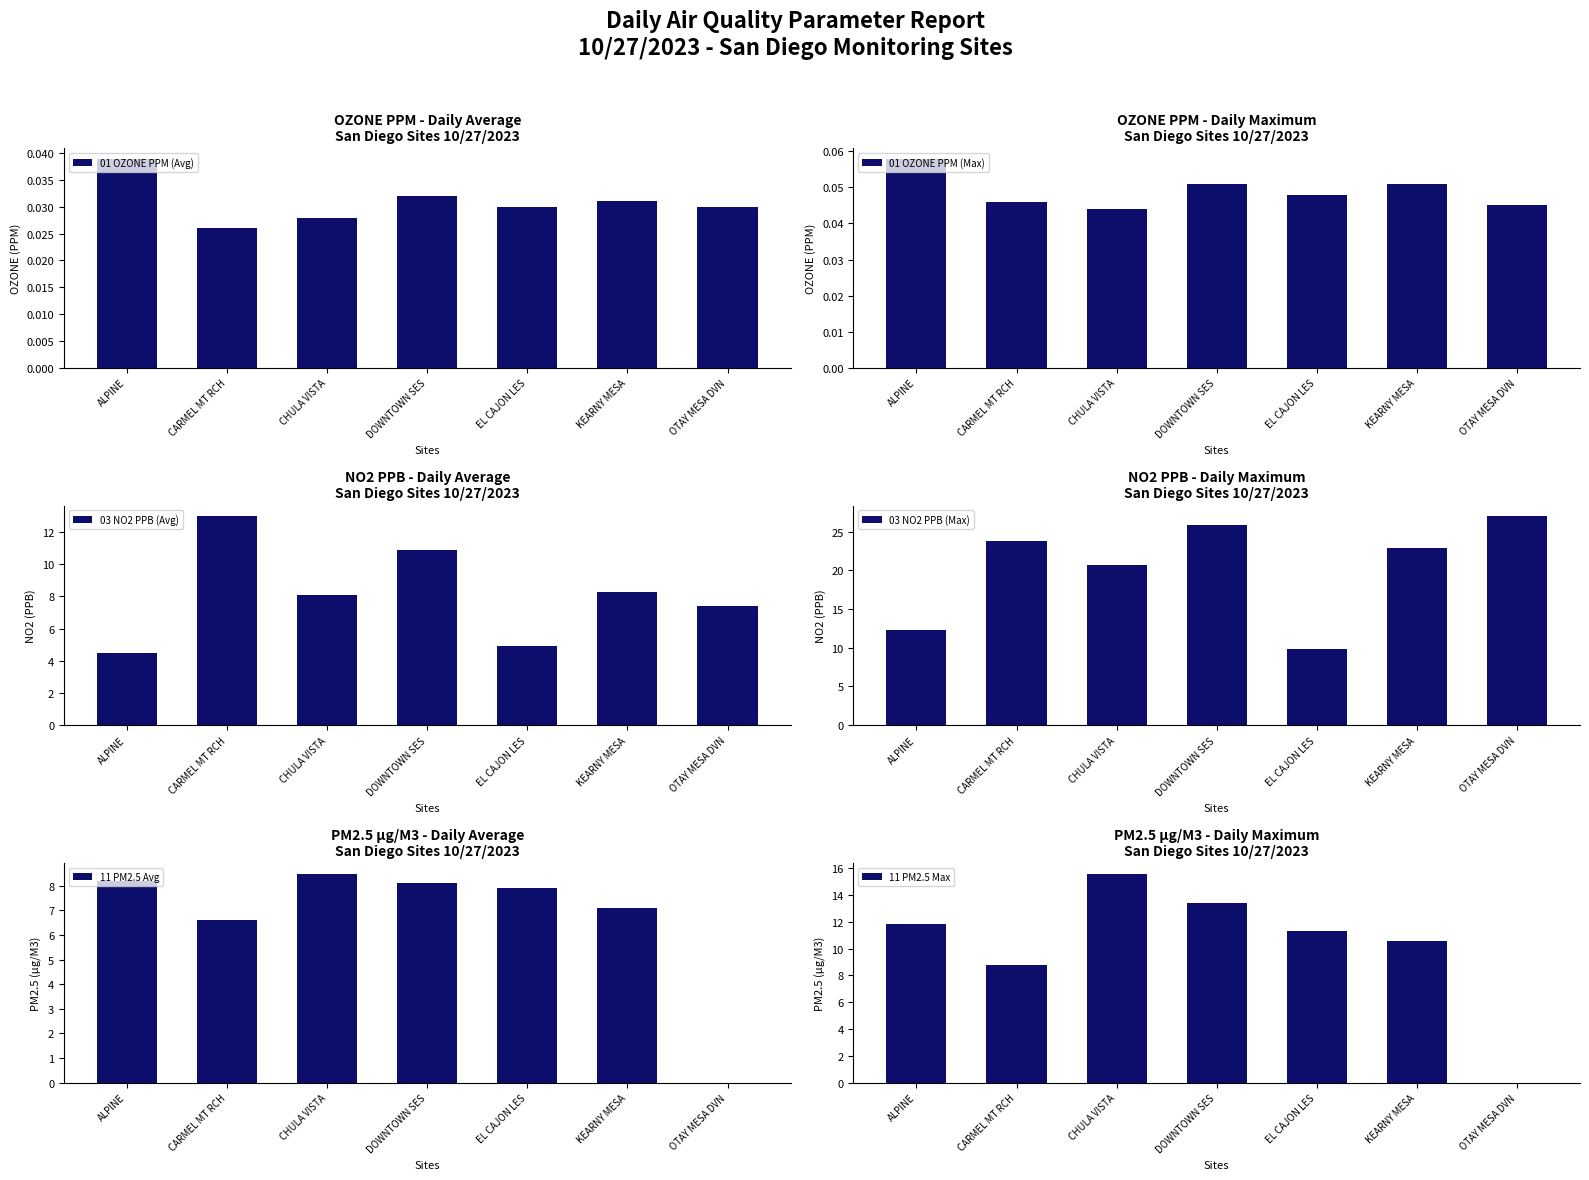

What is the approximate value of 11 PM2.5 Max at CHULA VISTA?

15.6